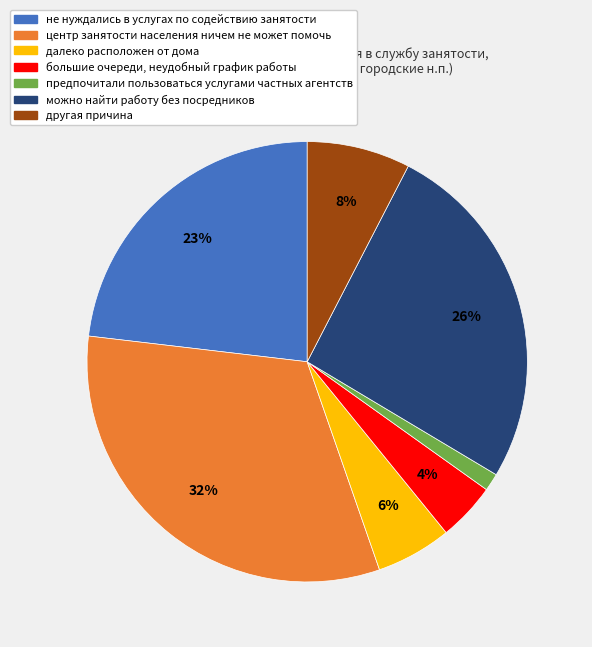

Rank the categories by value from highest to lowest.

центр занятости населения ничем не может помочь, можно найти работу без посредников, не нуждались в услугах по содействию занятости, другая причина, далеко расположен от дома, большие очереди, неудобный график работы, предпочитали пользоваться услугами частных агентств